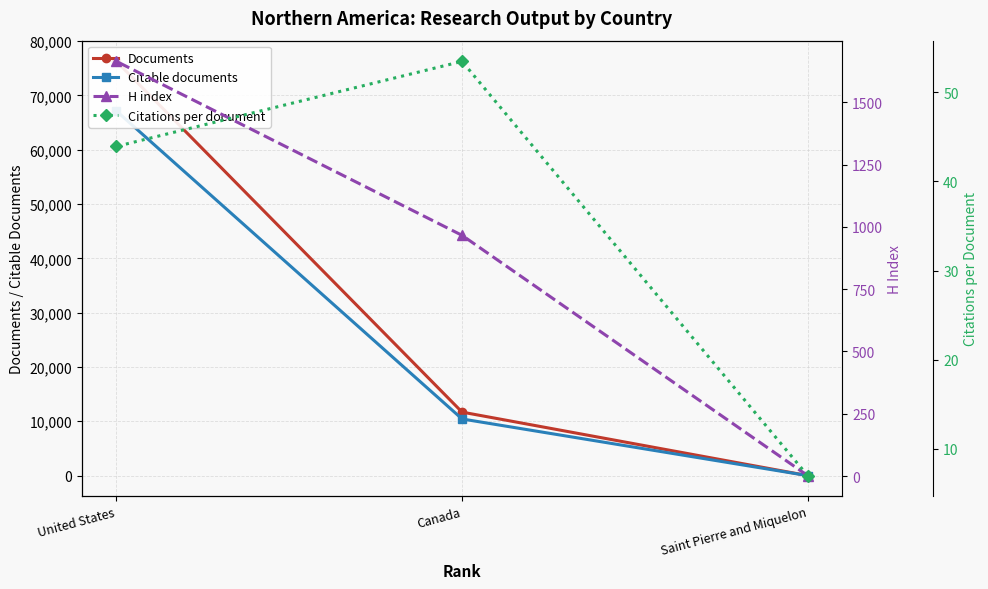

What are all the series names shown in the legend?

Documents, Citable documents, H index, Citations per document